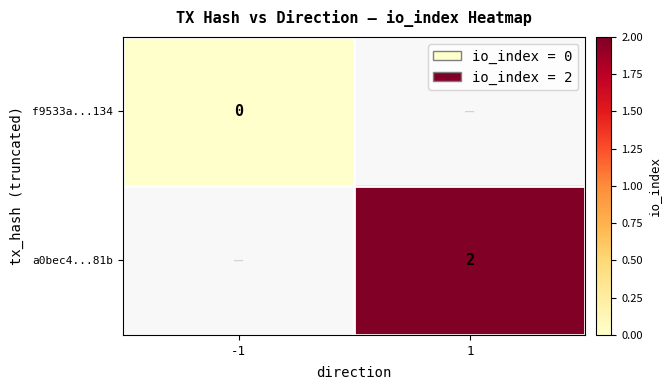

Which label corresponds to the smallest value in the chart?

-1